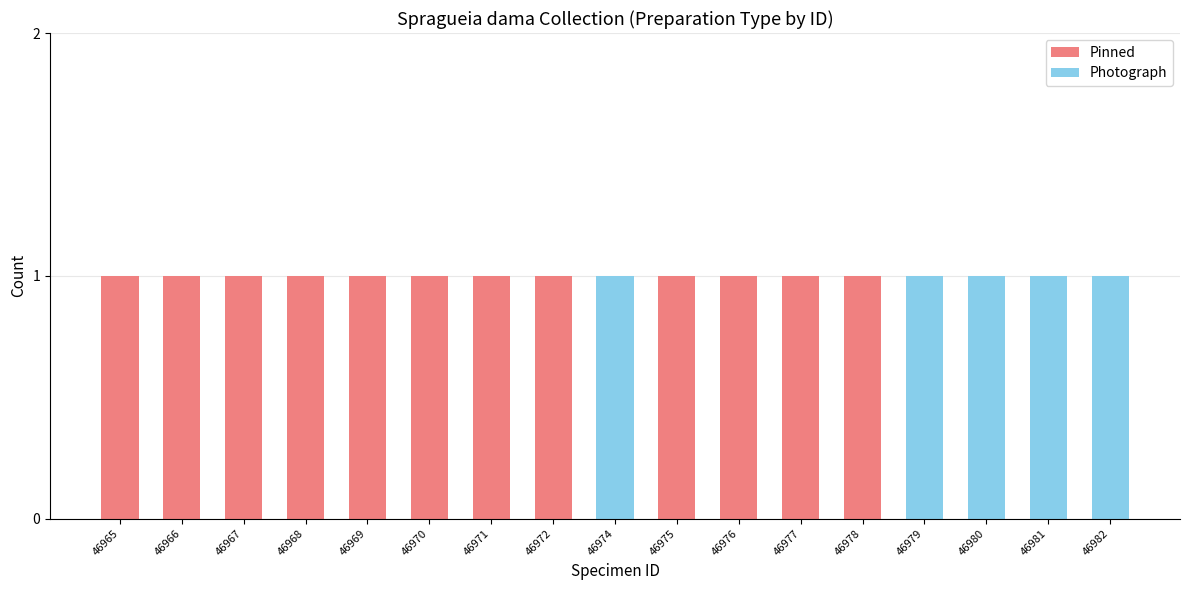

The Pinned series shows 1 at 46969. True or false?

True